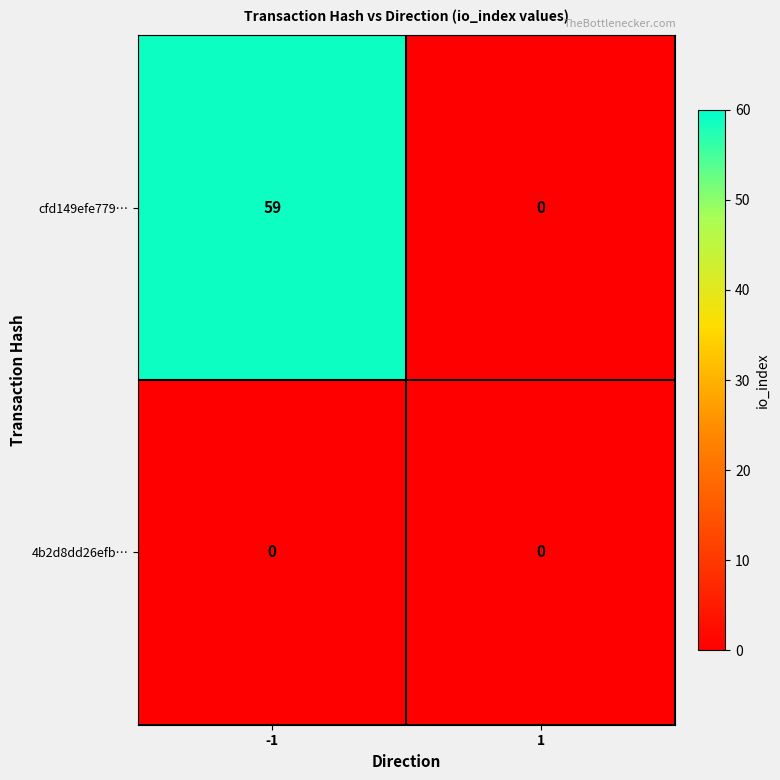

Which series has the widest spread of values?

cfd149efe779…